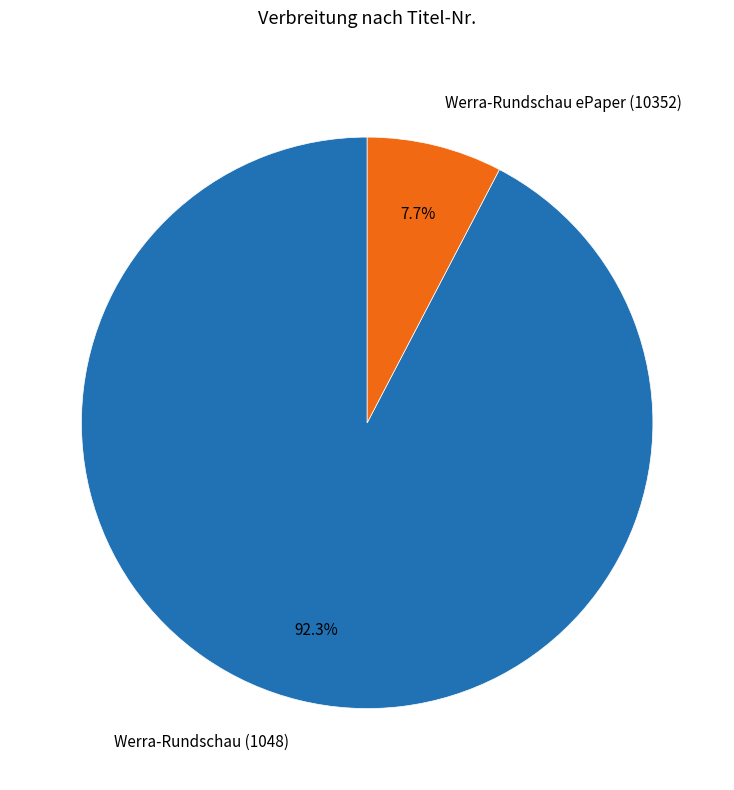

Rank the categories by value from lowest to highest.

Werra-Rundschau ePaper (10352), Werra-Rundschau (1048)